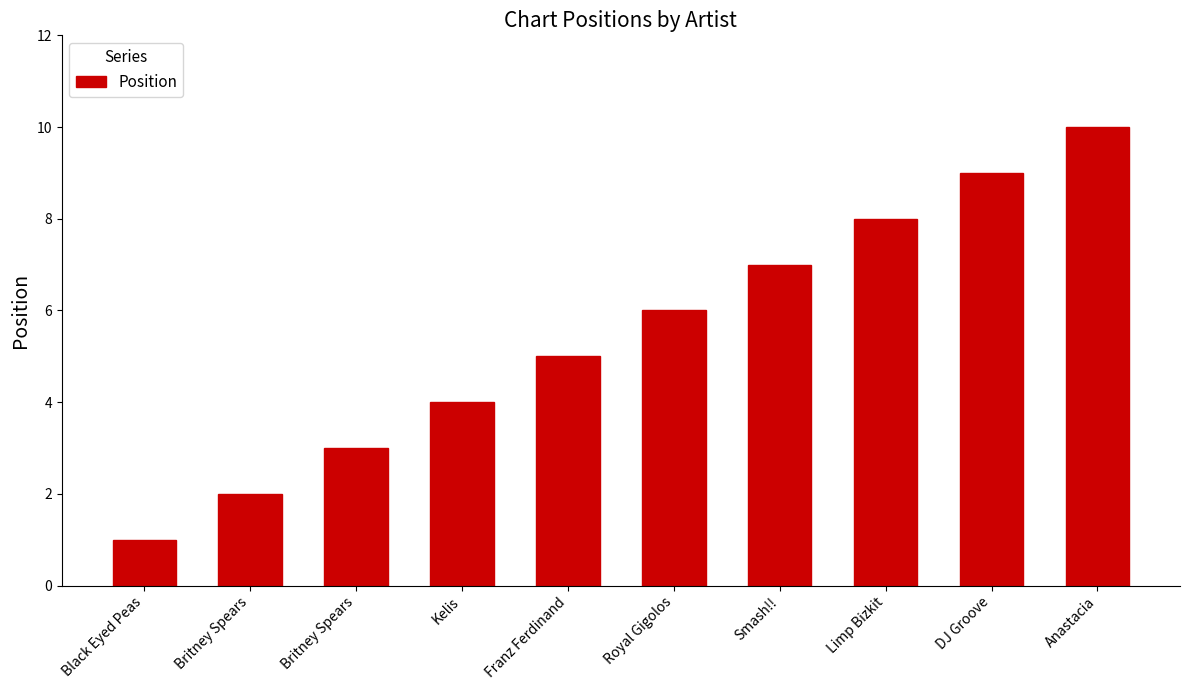

What is the approximate value at Franz Ferdinand?

5